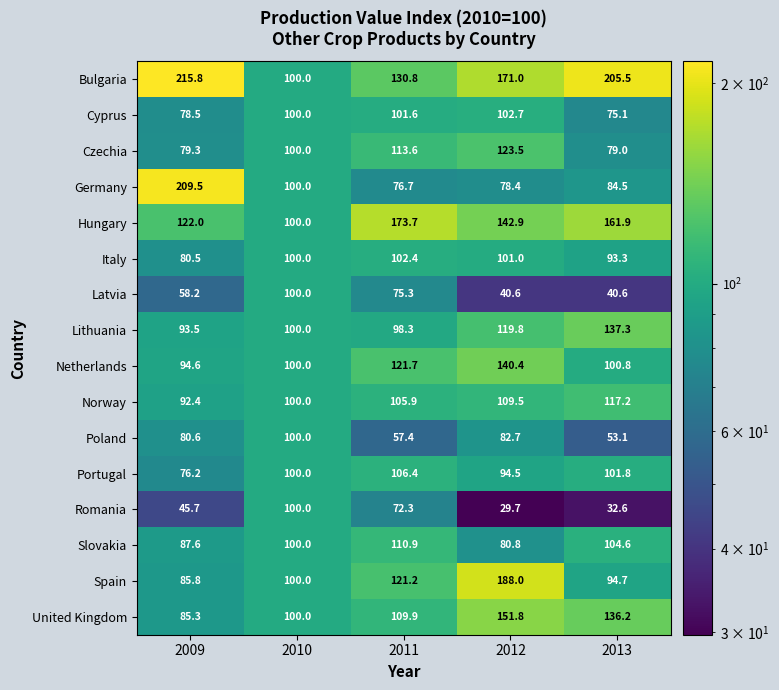

What is the difference between the highest and lowest values at 2013?

172.9